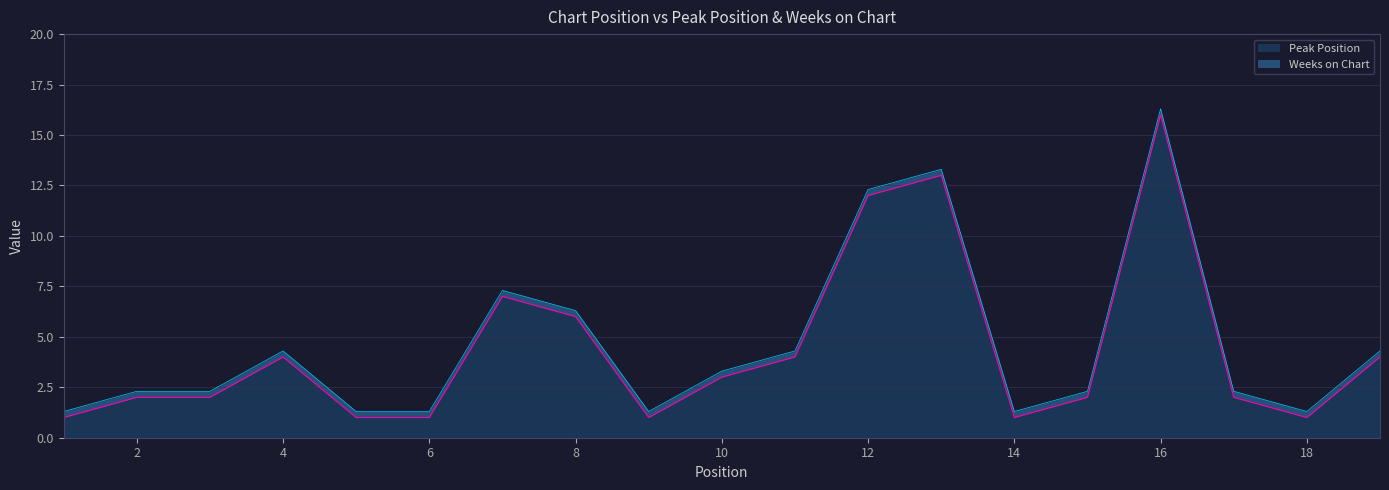

Is it true that the value at 17 is 3?

False